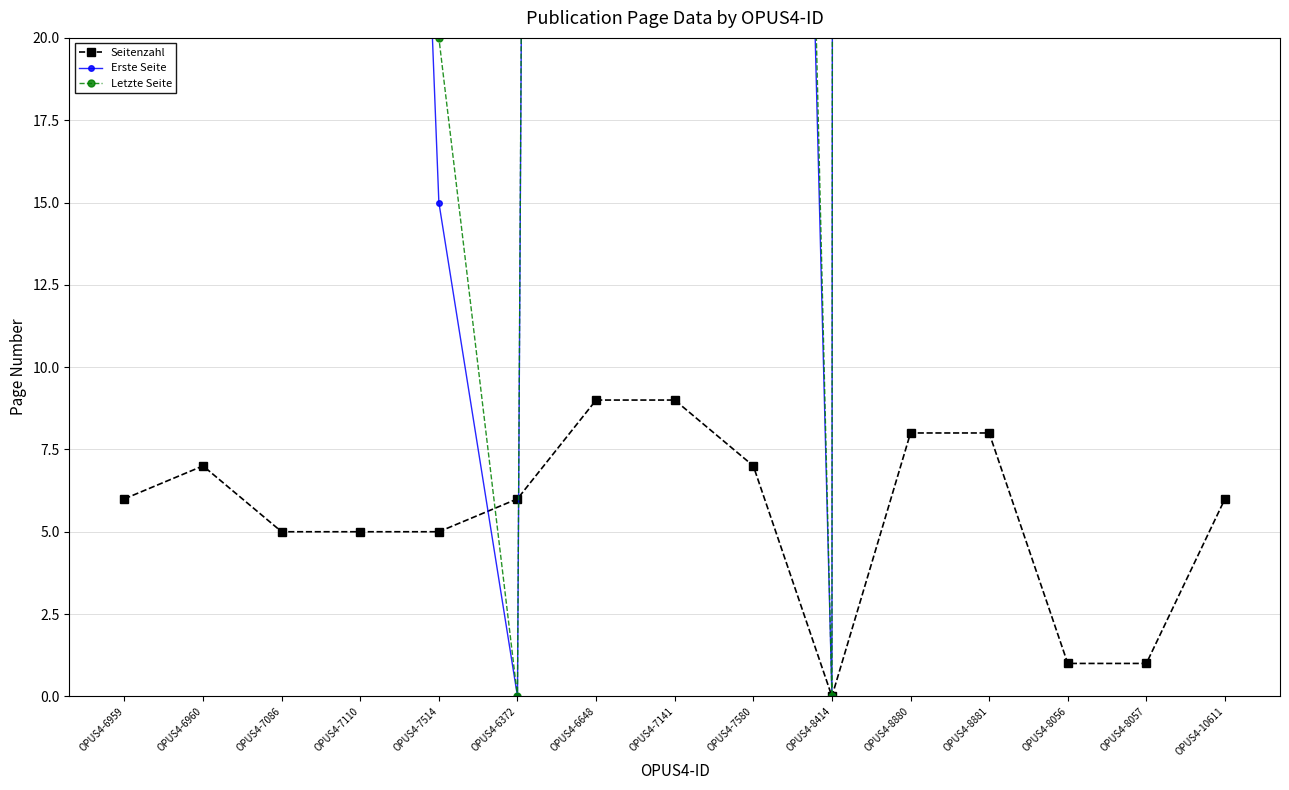

Reading left to right, what are all the values shown in this chart?

Seitenzahl: 6	7	5	5	5	6	9	9	7	0	8	8	1	1	6
Erste Seite: 66	66	393	76	15	0	413	111	94	0	3675	1099	49	67	46
Letzte Seite: 72	73	398	81	20	0	422	120	101	0	3683	1107	50	68	52